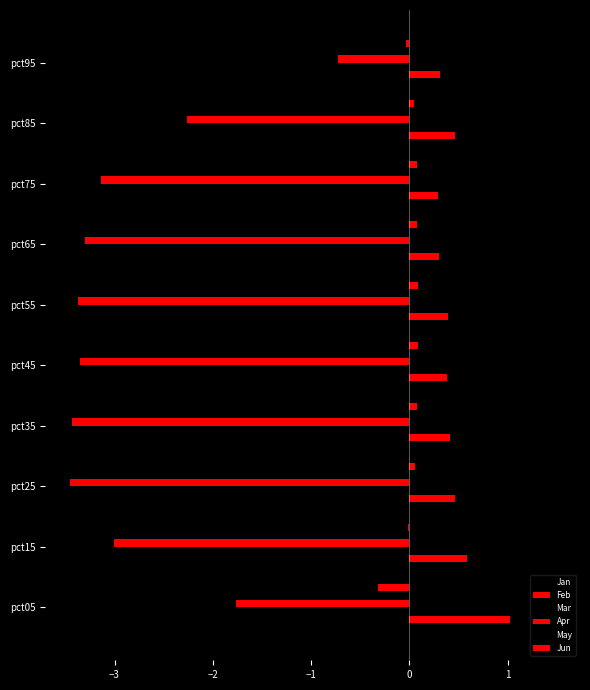

How many distinct data groups are displayed?

6